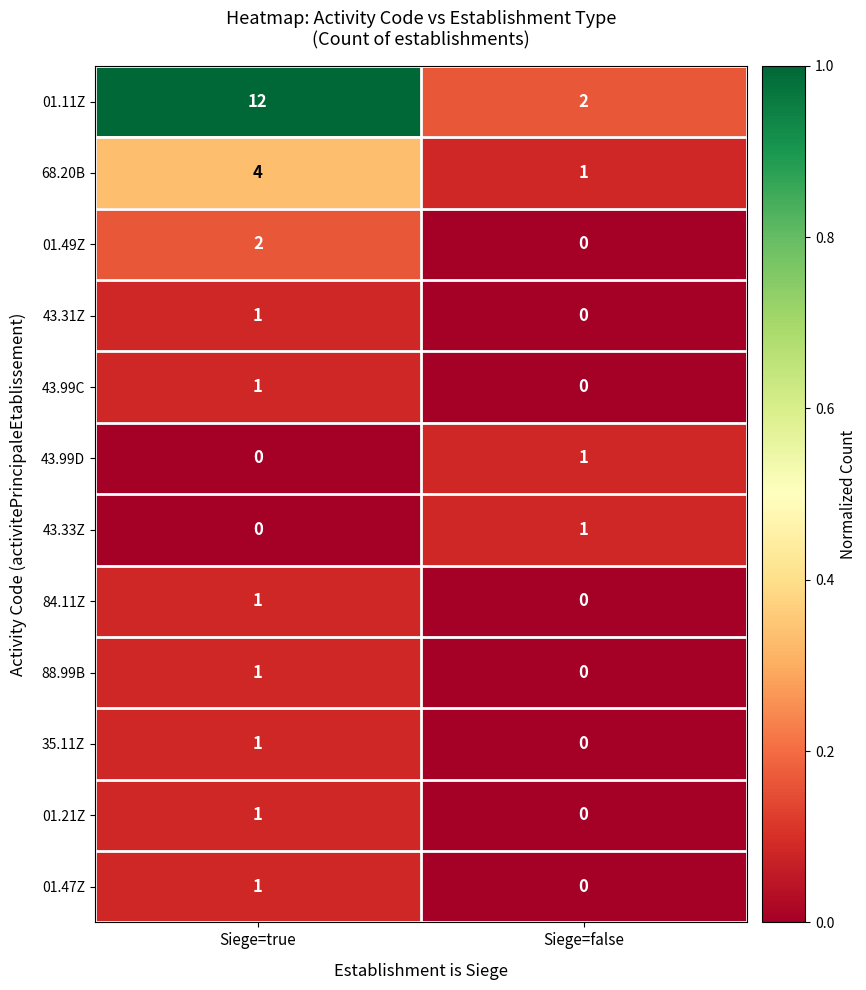

What is the sum of all 68.20B values?

5